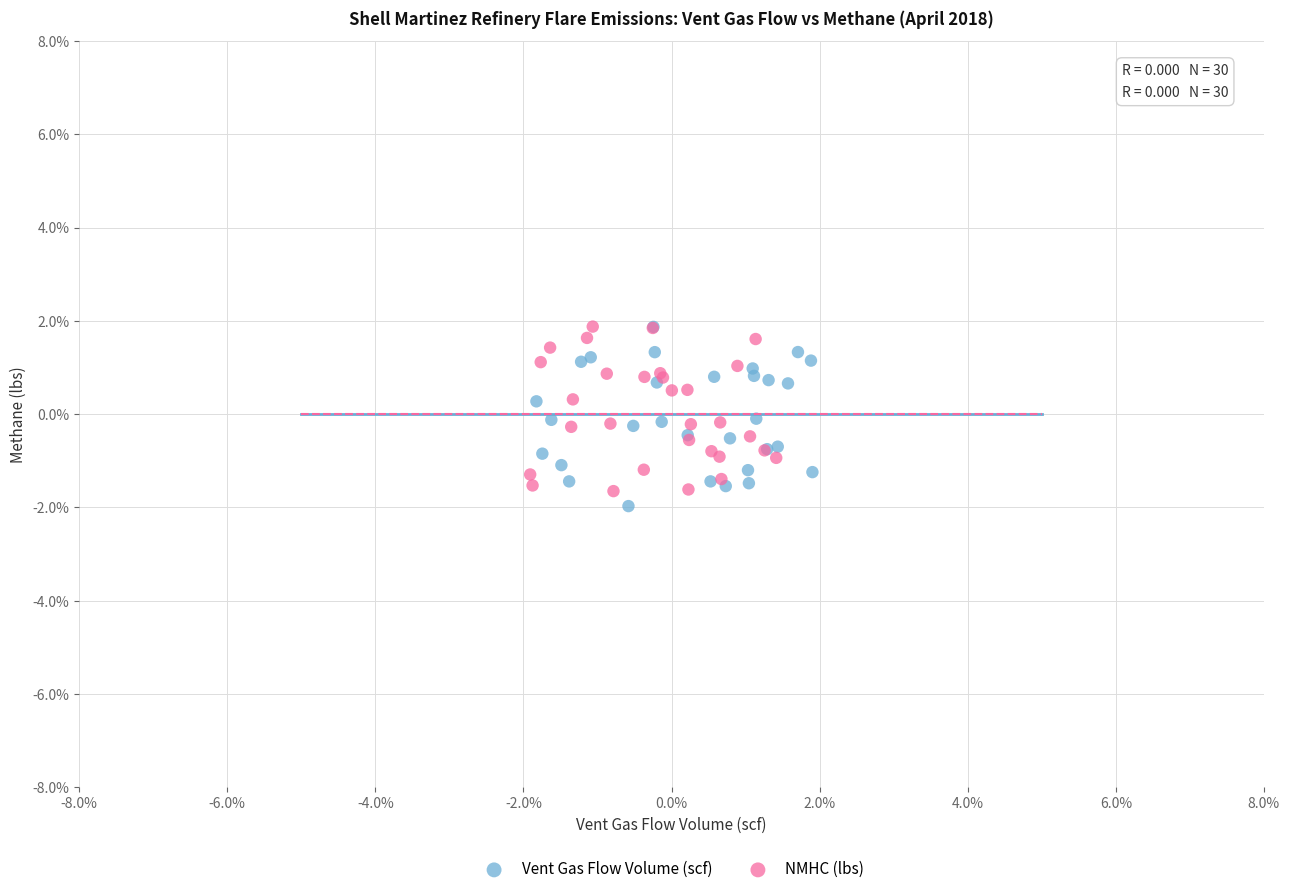

Which series reaches the minimum Y coordinate?

Vent Gas Flow Volume (scf)